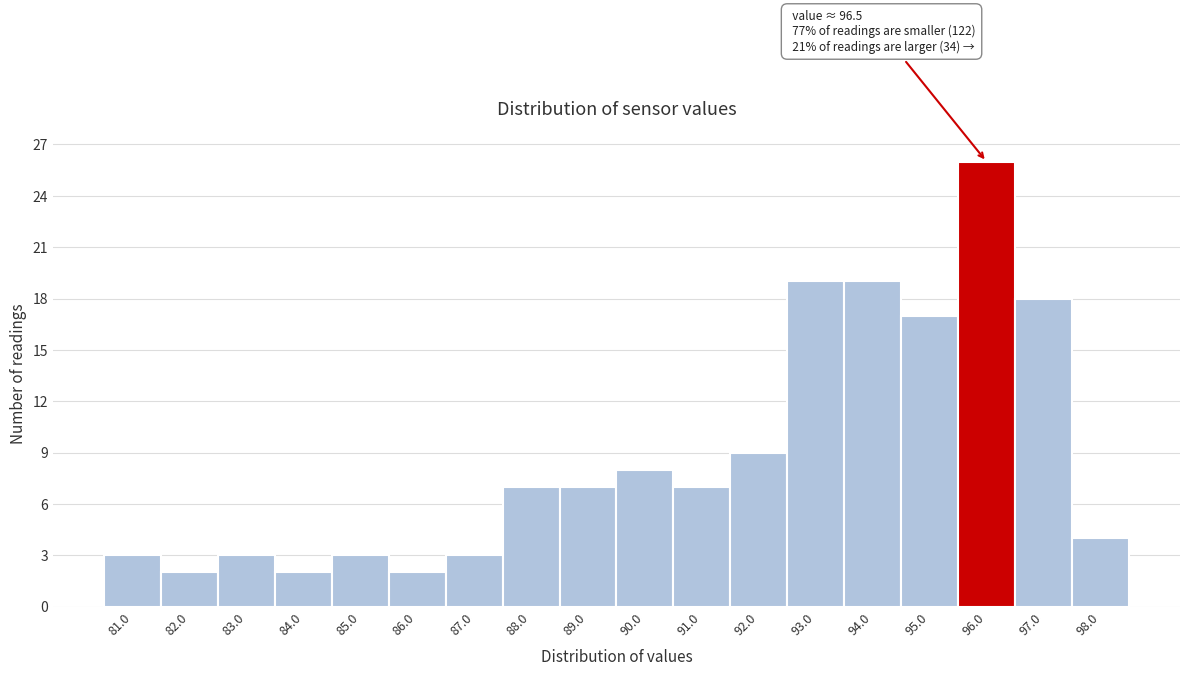

Reading left to right, what are all the values shown in this chart?

3	2	3	2	3	2	3	7	7	8	7	9	19	19	17	26	18	4